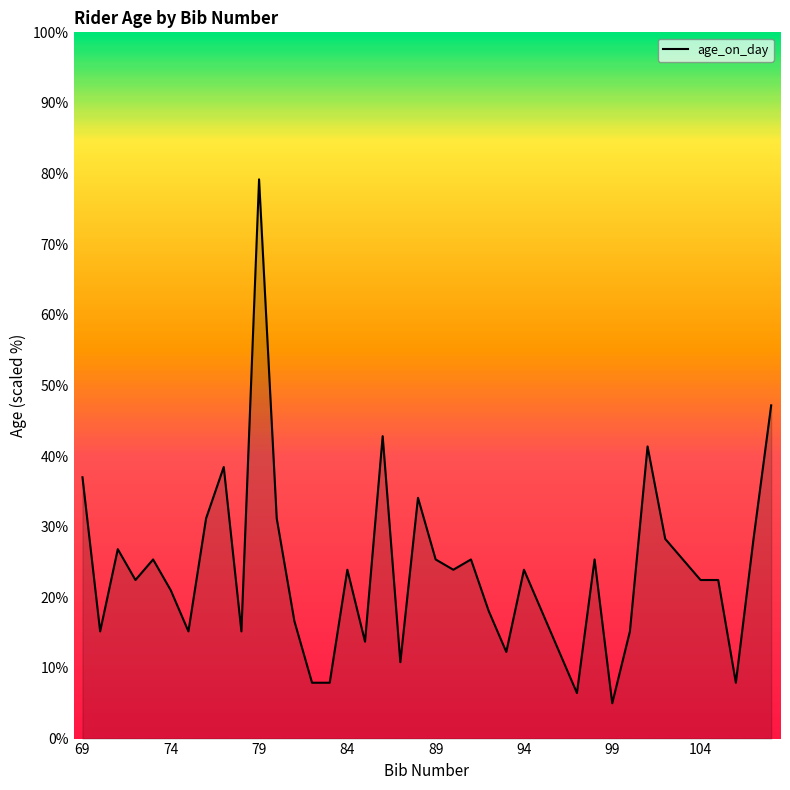

What is the difference between the maximum and minimum values?

74.2